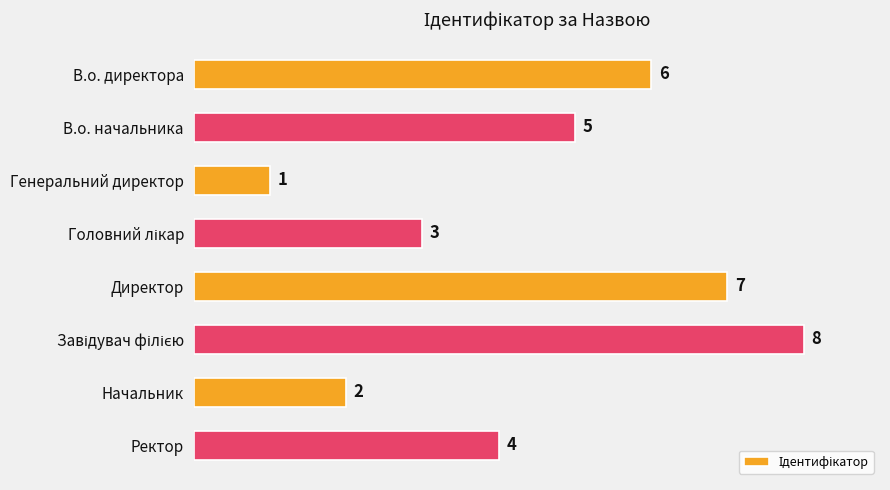

What is the difference between the maximum and minimum values?

7